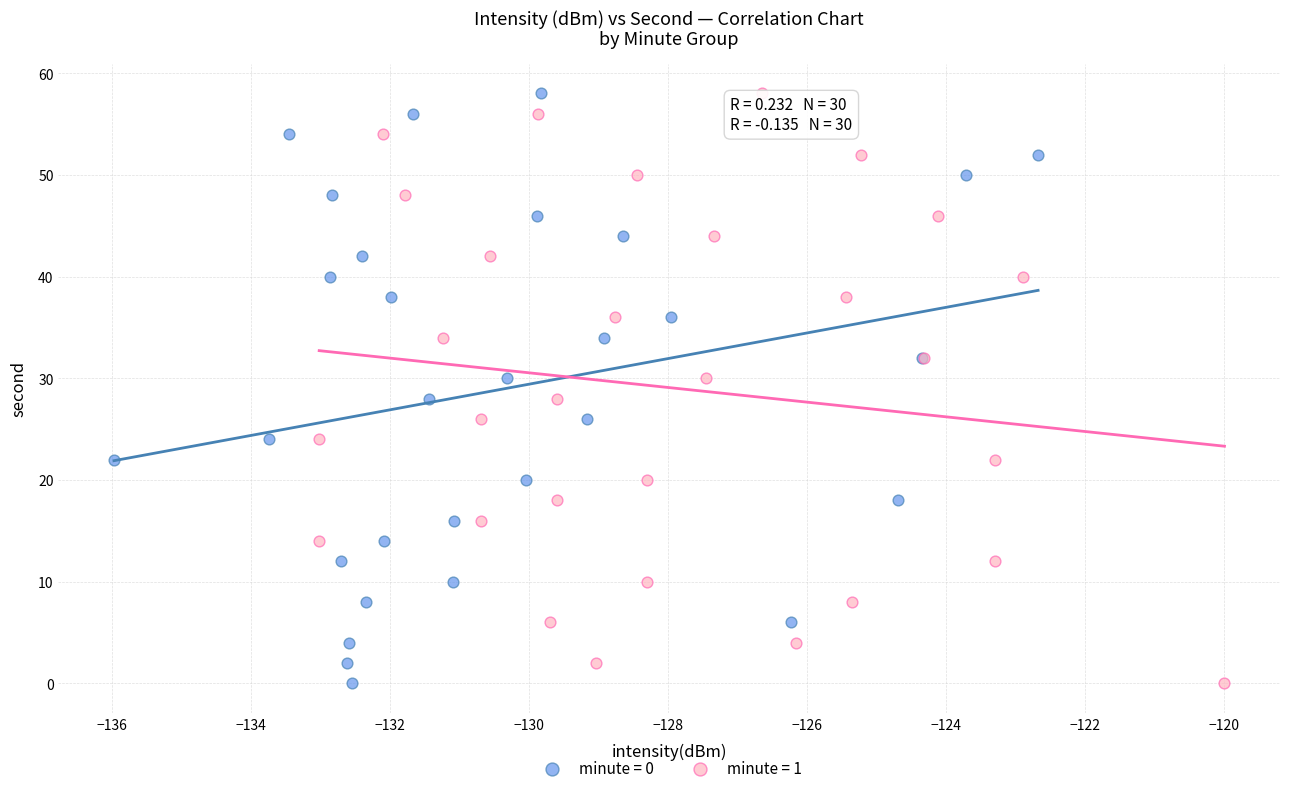

What are all the series names shown in the legend?

minute = 0, minute = 1